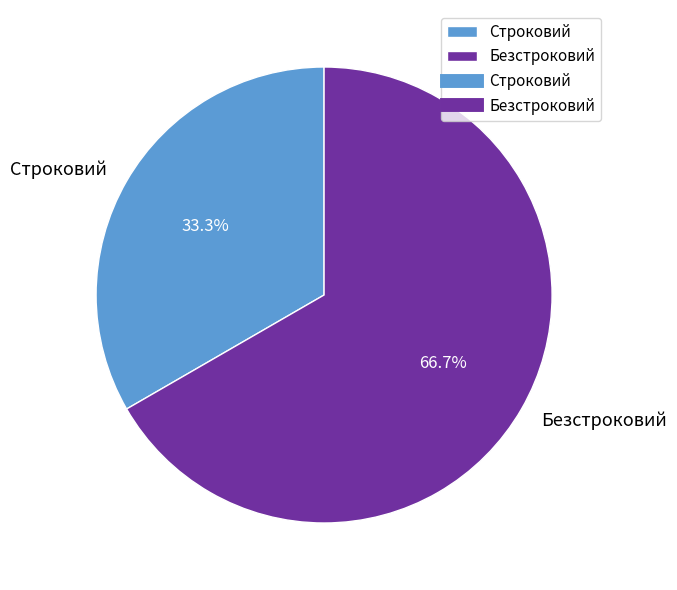

What is the ratio of the value at Безстроковий to the value at Строковий?

2.0